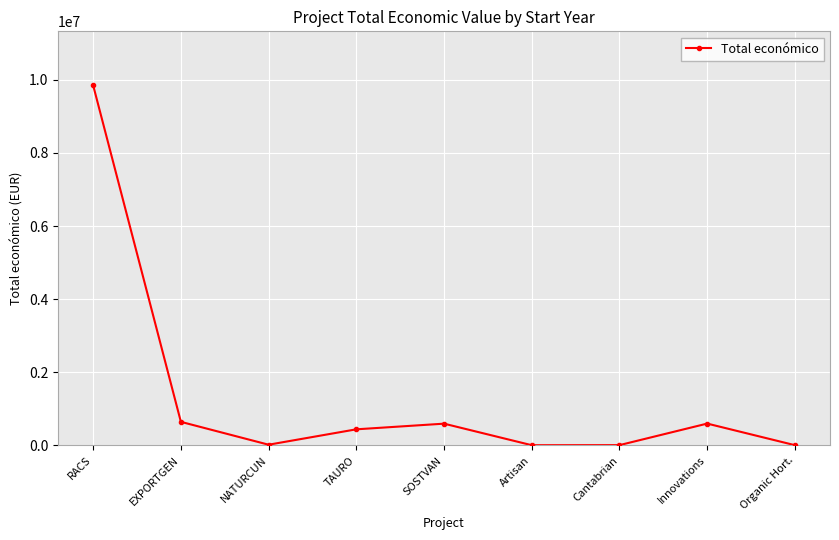

What is the difference between the values at Innovations and Artisan?

591411